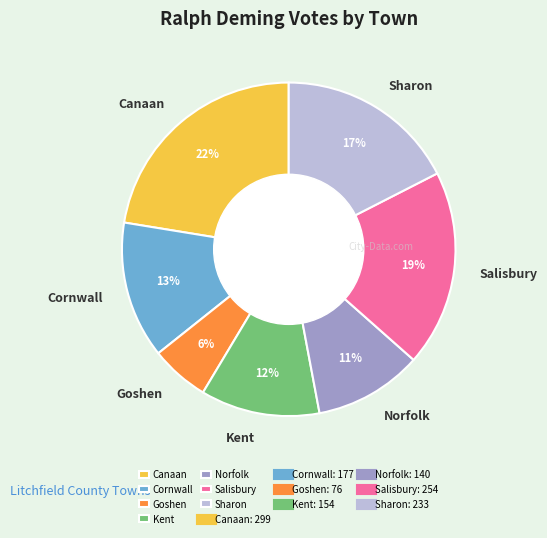

How many slices are in this pie chart?

7